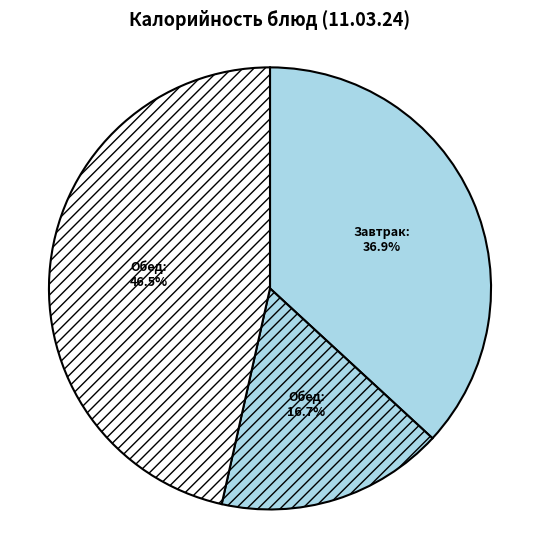

Count the number of slices in the pie.

3